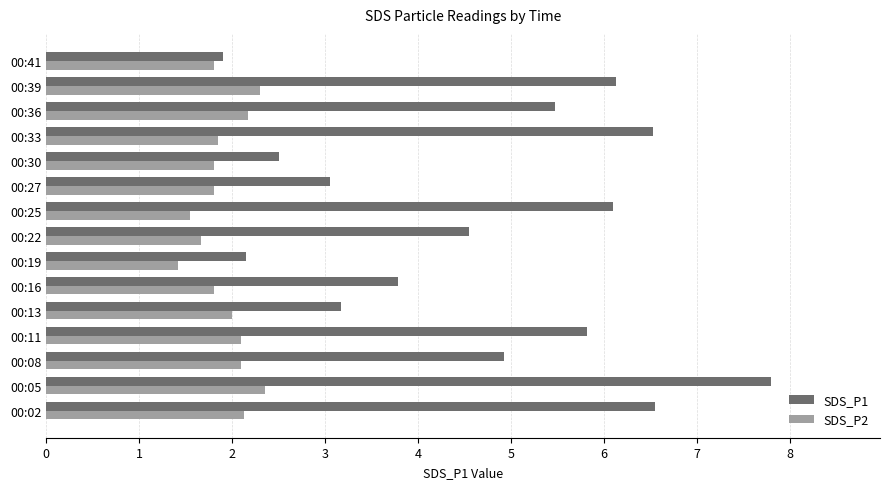

What is the sum of all SDS_P1 values?

70.4